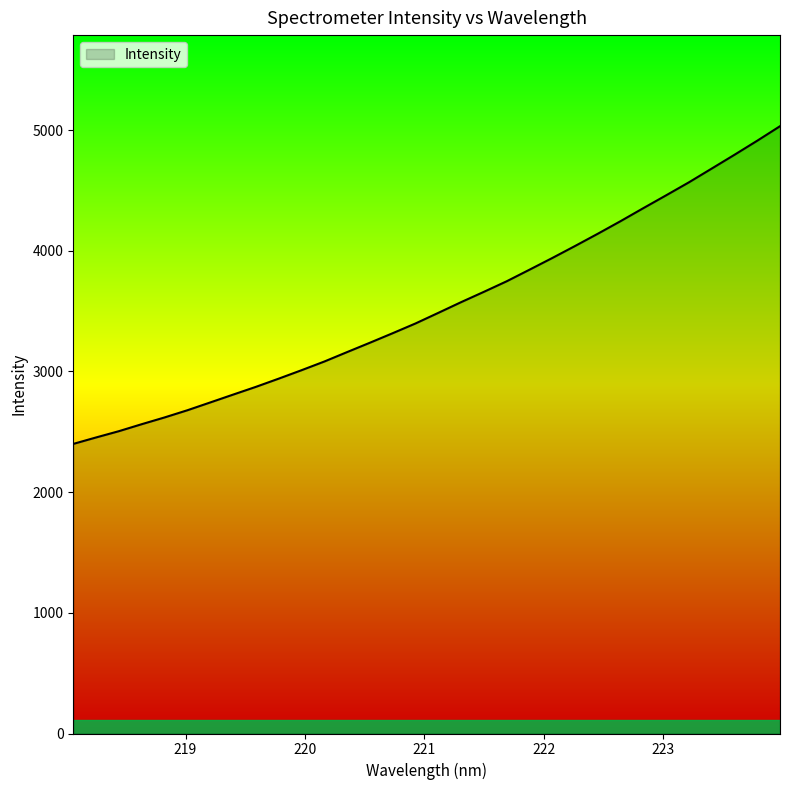

True or false: the data has more than 0 interior local peaks.

False